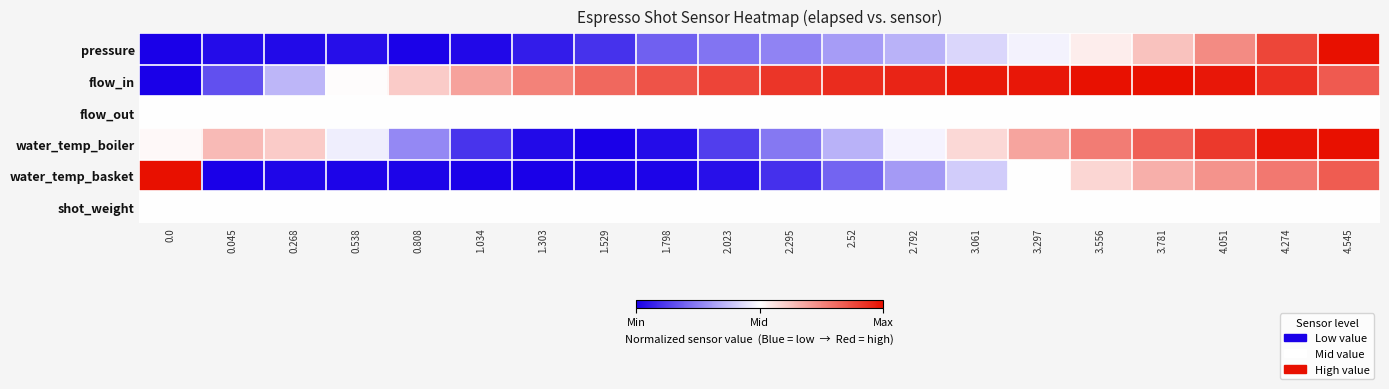

At which category is the sum across all series the highest?

4.545